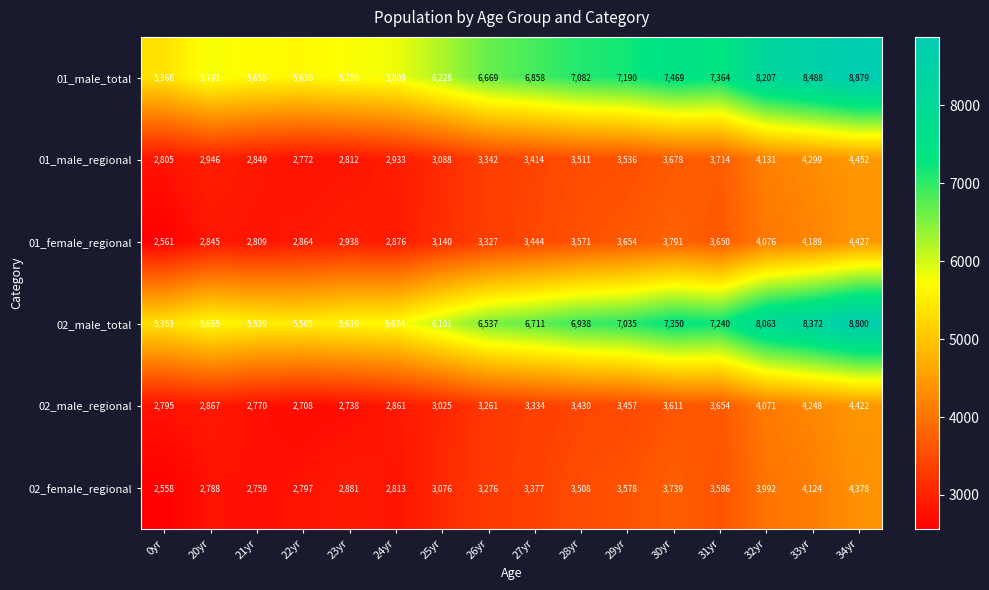

Which series has the largest total across all categories?

01_male_total